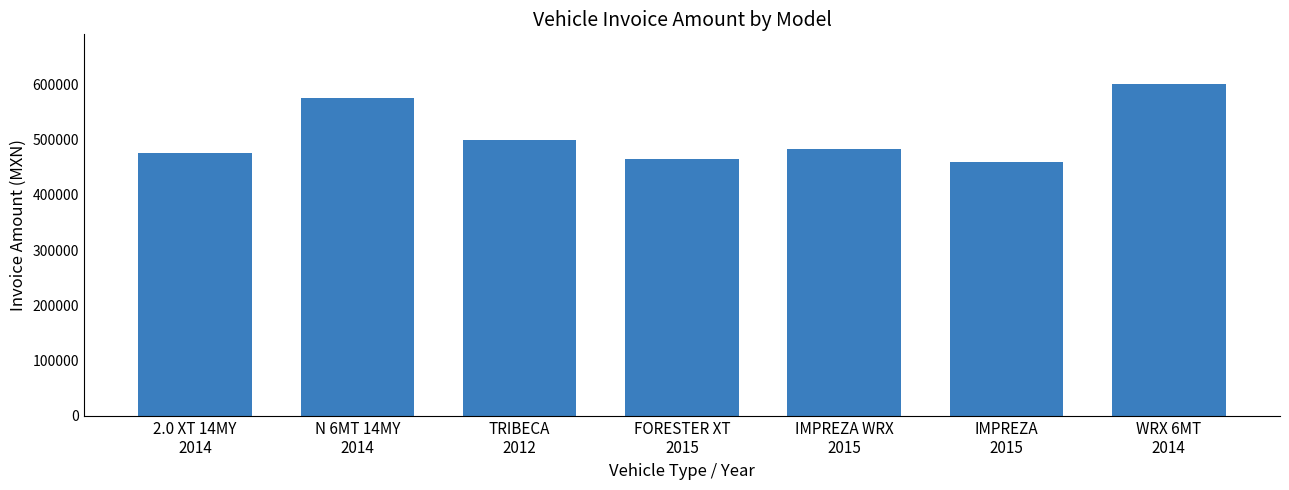

The value at WRX 6MT
2014 is 988244. True or false?

False